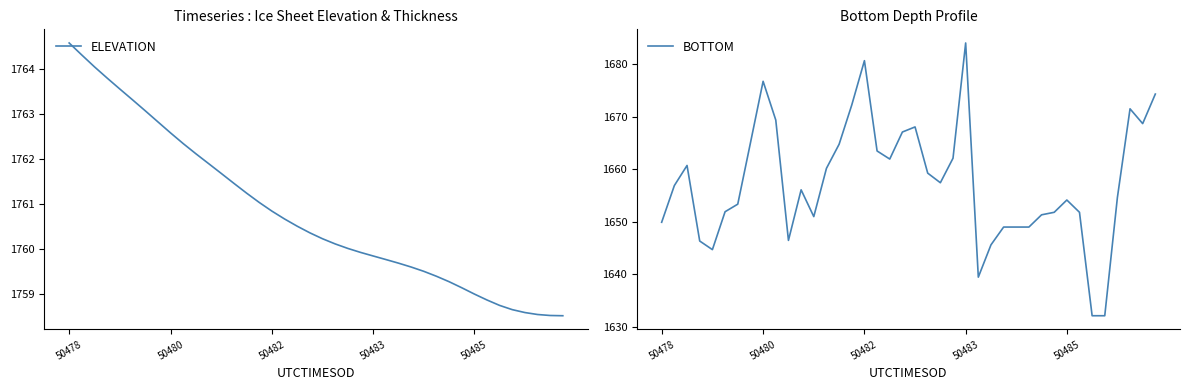

Reading left to right, transcribe all the data shown in this chart.

ELEVATION: 1764.6	1764.3	1764.0	1763.8	1763.5	1763.3	1763.1	1762.8	1762.6	1762.3	1762.1	1761.9	1761.7	1761.5	1761.2	1761.0	1760.8	1760.7	1760.5	1760.4	1760.2	1760.1	1760.0	1759.9	1759.9	1759.8	1759.7	1759.6	1759.5	1759.4	1759.3	1759.1	1759.0	1758.9	1758.8	1758.7	1758.6	1758.6	1758.5	1758.5
BOTTOM: 1649.9	1656.9	1660.7	1646.3	1644.7	1651.9	1653.3	1665.0	1676.7	1669.4	1646.4	1656.1	1651.0	1660.2	1664.8	1672.2	1680.7	1663.5	1661.9	1667.1	1668.0	1659.2	1657.4	1662.1	1684.0	1639.4	1645.6	1649.0	1649.0	1649.0	1651.3	1651.8	1654.1	1651.8	1632.1	1632.1	1654.6	1671.5	1668.7	1674.3